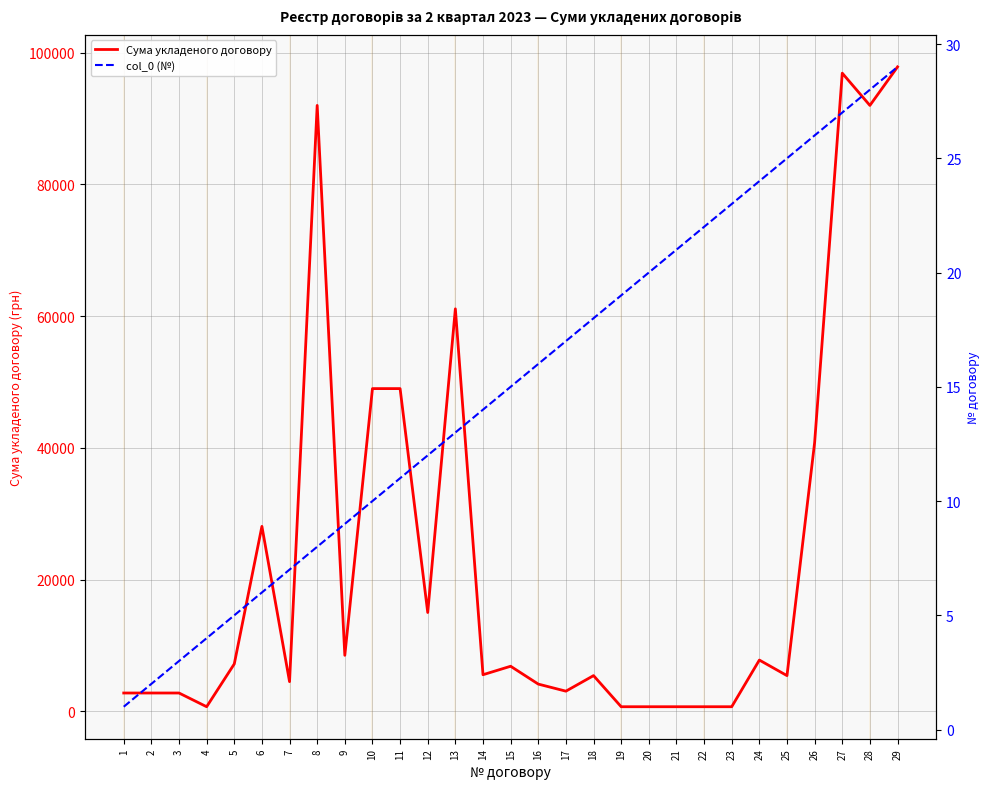

Reading right to left, transcribe all the data shown in this chart.

Сума укладеного договору: 29=97852.2	28=92000.0	27=96900.0	26=40800.0	25=5417.7	24=7780.0	23=694.2	22=693.2	21=693.2	20=693.2	19=693.2	18=5417.7	17=3055.4	16=4130.9	15=6840.0	14=5554.2	13=61110.9	12=15000.0	11=49000.0	10=49000.0	9=8500.0	8=92000.0	7=4500.0	6=28080.0	5=7190.0	4=693.2	3=2777.1	2=2777.1	1=2777.1
col_0 (№): 29=29.0	28=28.0	27=27.0	26=26.0	25=25.0	24=24.0	23=23.0	22=22.0	21=21.0	20=20.0	19=19.0	18=18.0	17=17.0	16=16.0	15=15.0	14=14.0	13=13.0	12=12.0	11=11.0	10=10.0	9=9.0	8=8.0	7=7.0	6=6.0	5=5.0	4=4.0	3=3.0	2=2.0	1=1.0